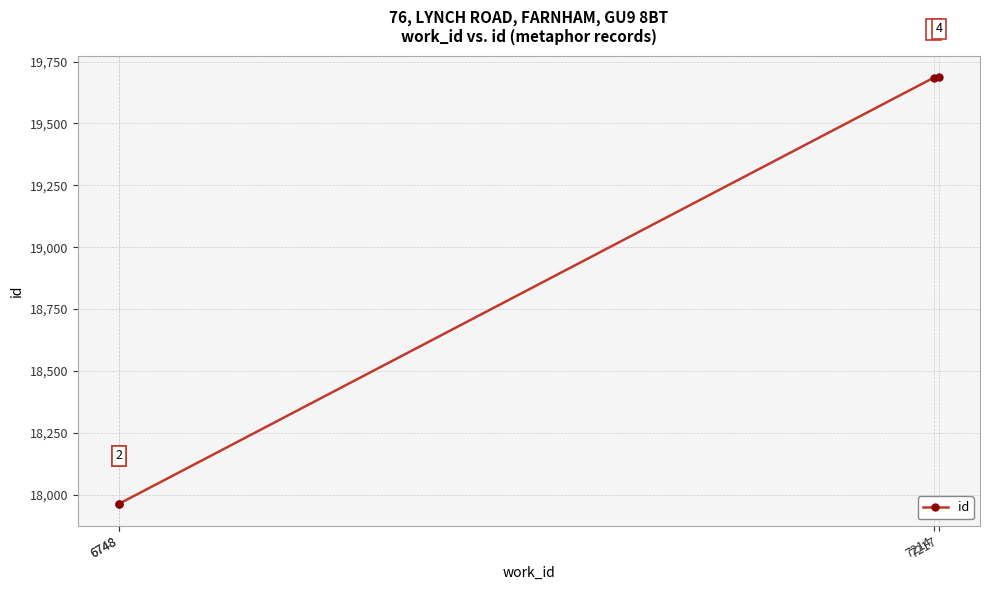

List the labels in order of value, largest first.

7217, 7214, 6748, 6748